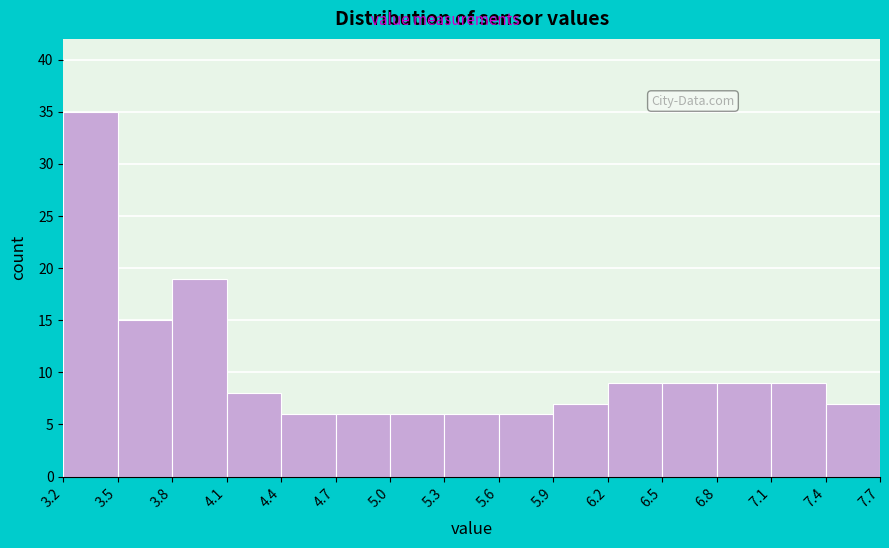

Reading left to right, list every bar in this chart as the range it spans on the x-axis followed by its height. The values are not printed on the chart, so give them approximately, as read against the axis.

3.2 to 3.5: 35
3.5 to 3.8: 15
3.8 to 4.1: 19
4.1 to 4.4: 8
4.4 to 4.7: 6
4.7 to 5.0: 6
5.0 to 5.3: 6
5.3 to 5.6: 6
5.6 to 5.9: 6
5.9 to 6.2: 7
6.2 to 6.5: 9
6.5 to 6.8: 9
6.8 to 7.1: 9
7.1 to 7.4: 9
7.4 to 7.7: 7